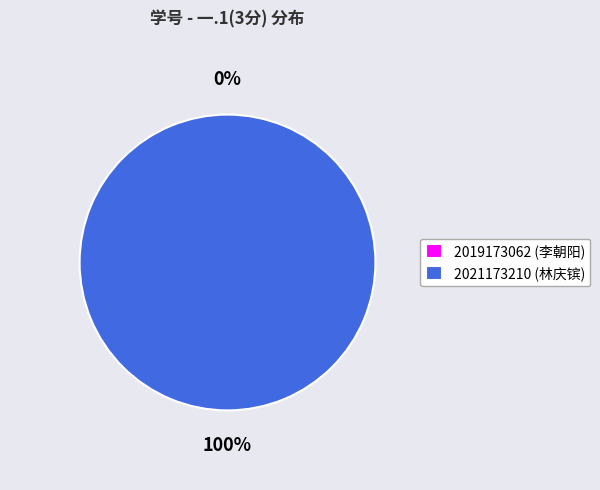

Does 2021173210 represent more than half of the total?

Yes